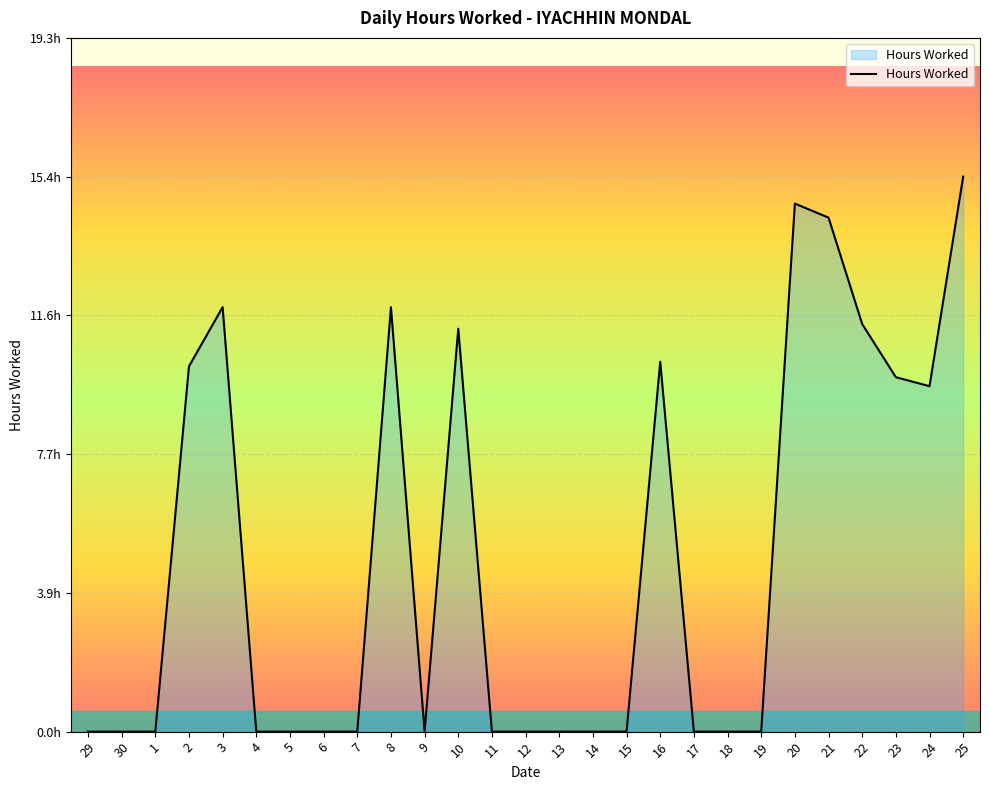

Does the chart display data point markers on the line(s)?

No